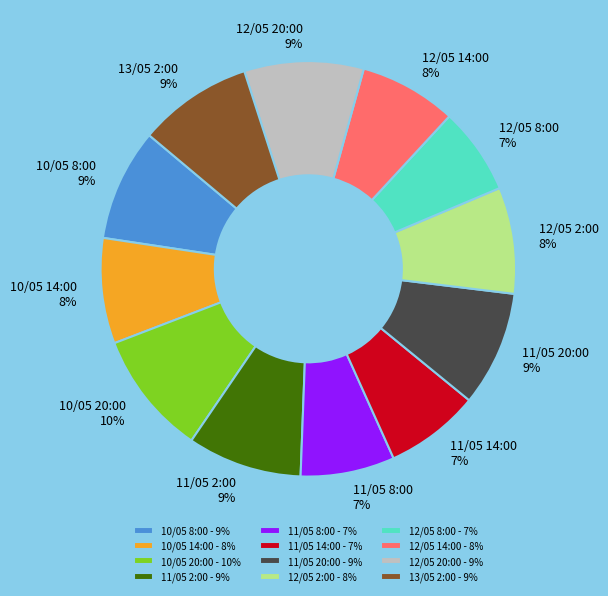

To the nearest percent, what is the average slice percentage?

8%